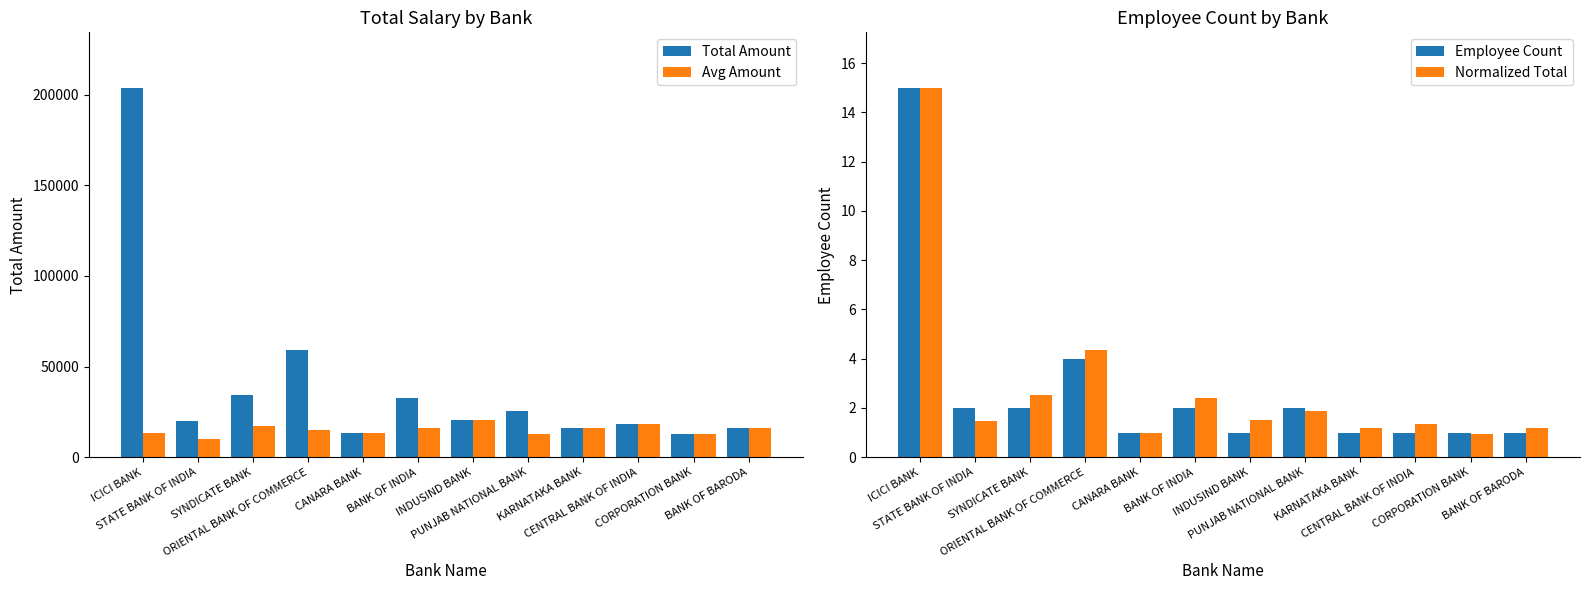

Where is Employee Count nearest to the value 8?

ORIENTAL BANK OF COMMERCE